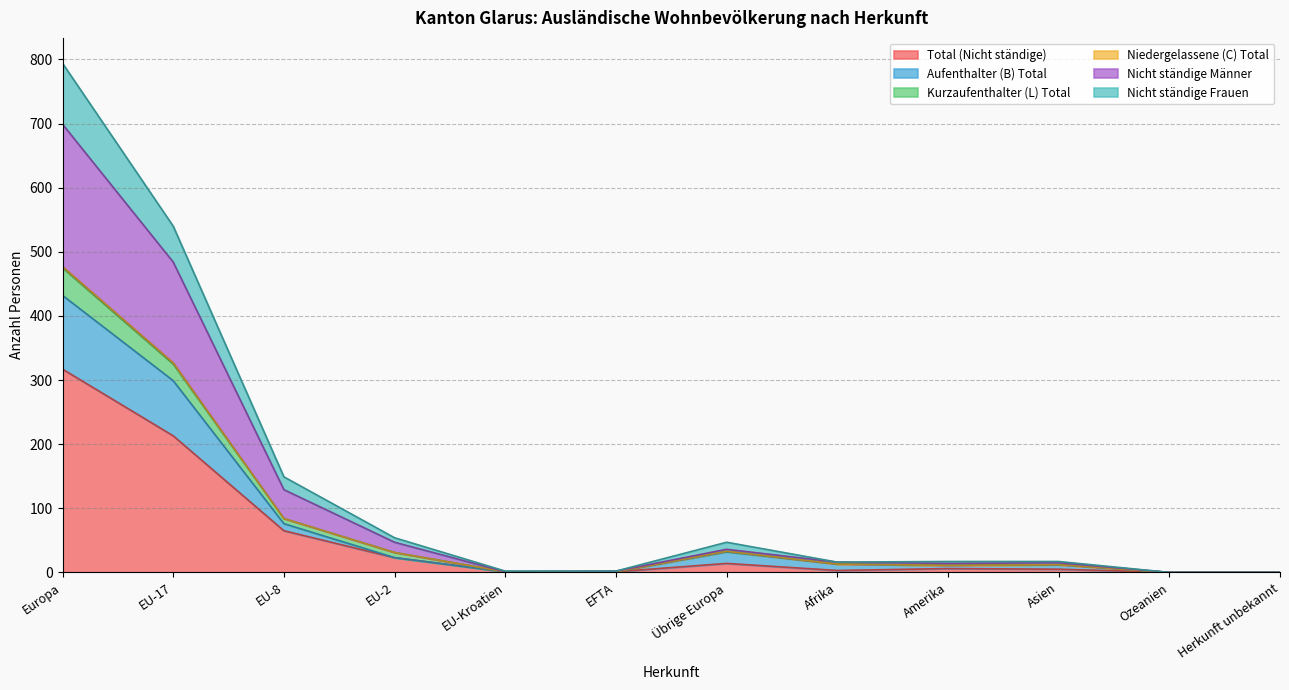

At which category does Nicht ständige Männer reach its first local peak?

Übrige Europa